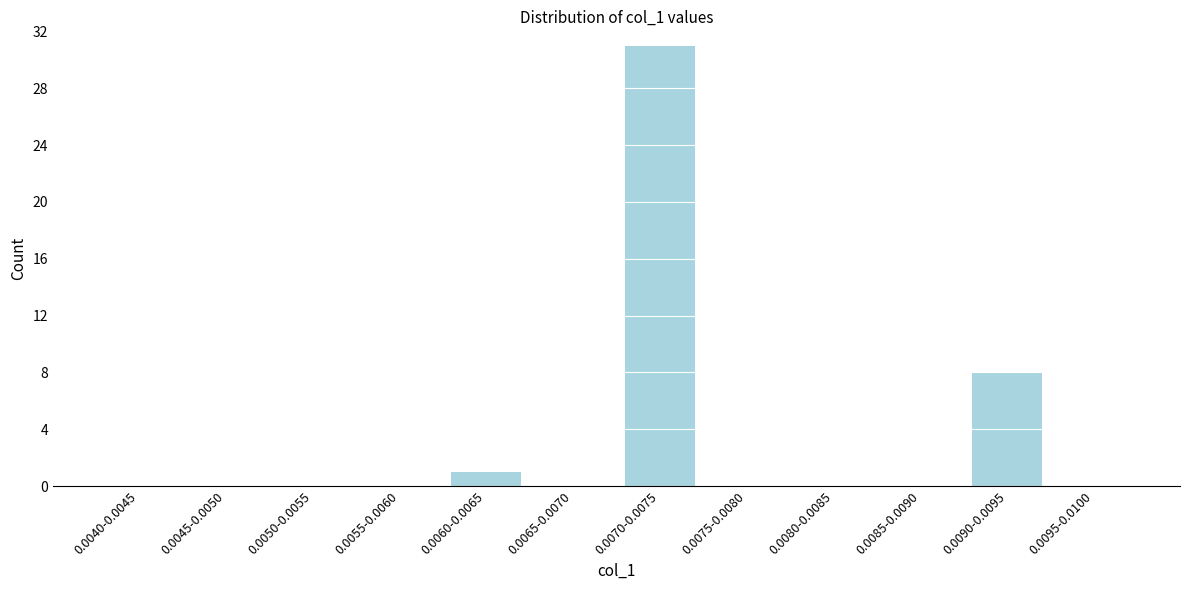

Reading left to right, list all the values displayed in this chart.

0.0040-0.0045=0	0.0045-0.0050=0	0.0050-0.0055=0	0.0055-0.0060=0	0.0060-0.0065=1	0.0065-0.0070=0	0.0070-0.0075=31	0.0075-0.0080=0	0.0080-0.0085=0	0.0085-0.0090=0	0.0090-0.0095=8	0.0095-0.0100=0